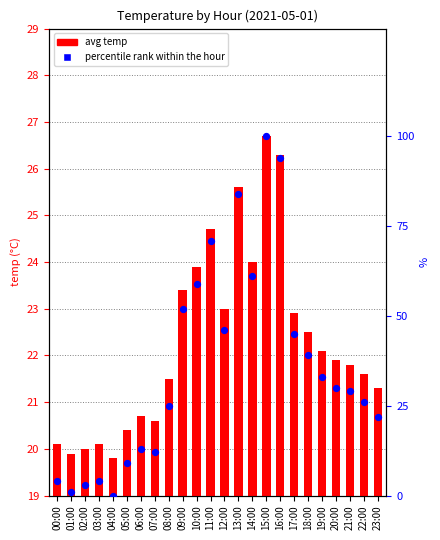

At which category is the sum across all series the highest?

15:00